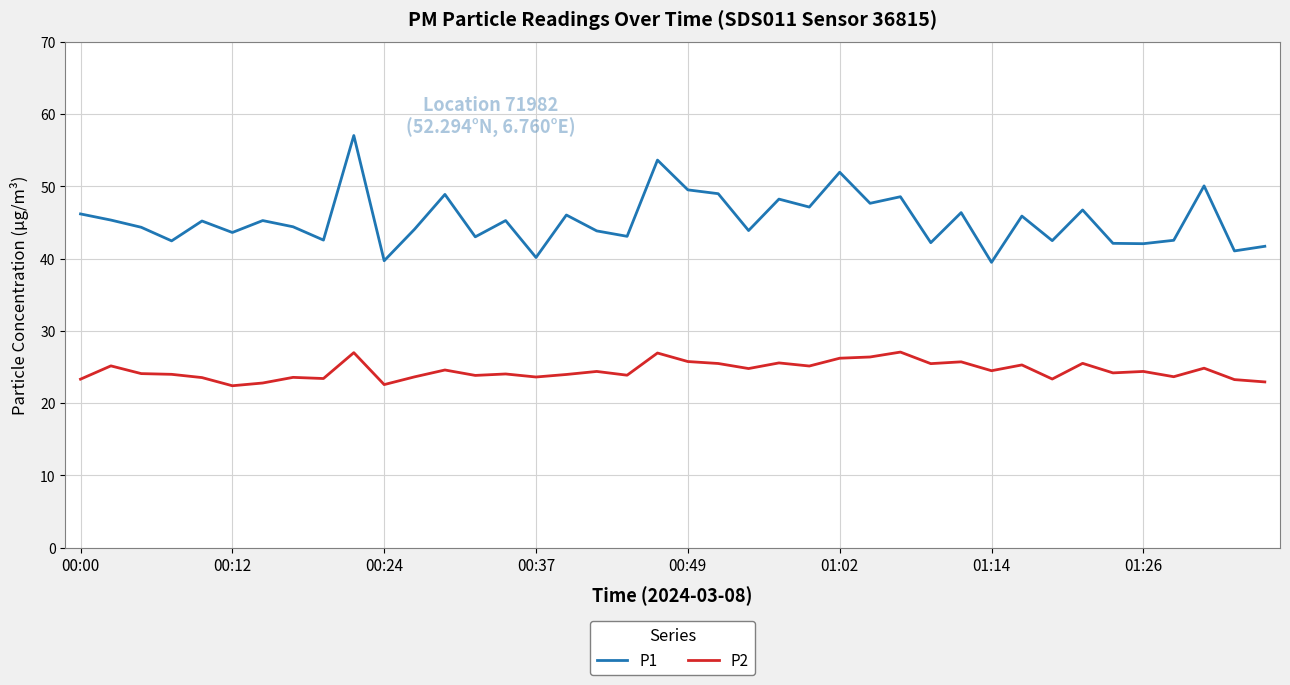

Which series has the widest spread of values?

P1